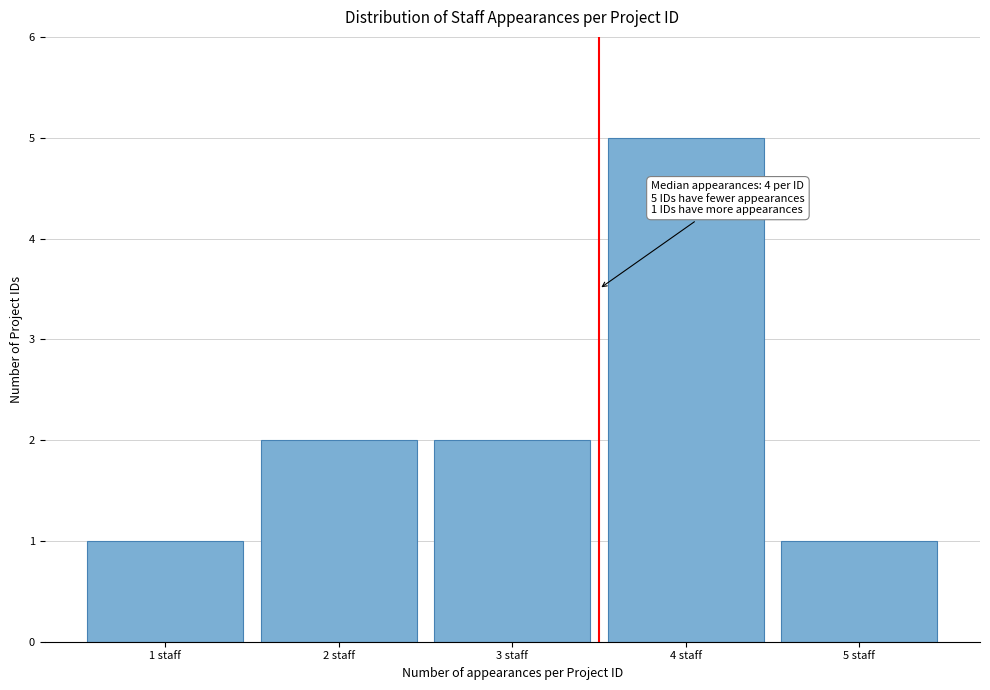

Reading right to left, transcribe all the data shown in this chart.

5 staff=1	4 staff=5	3 staff=2	2 staff=2	1 staff=1